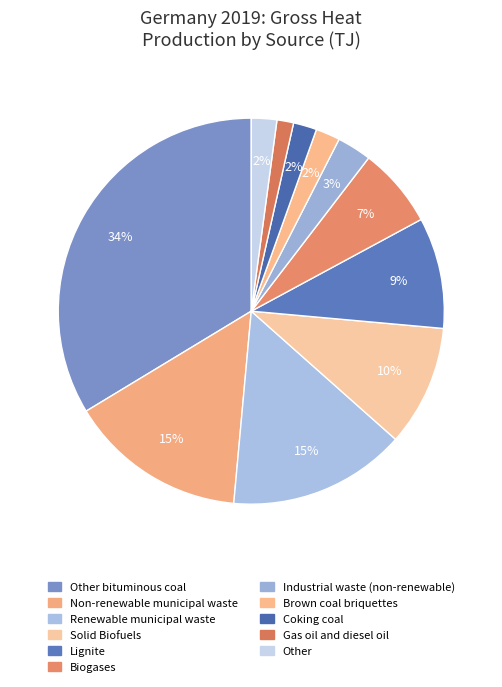

How many slices are in this pie chart?

11